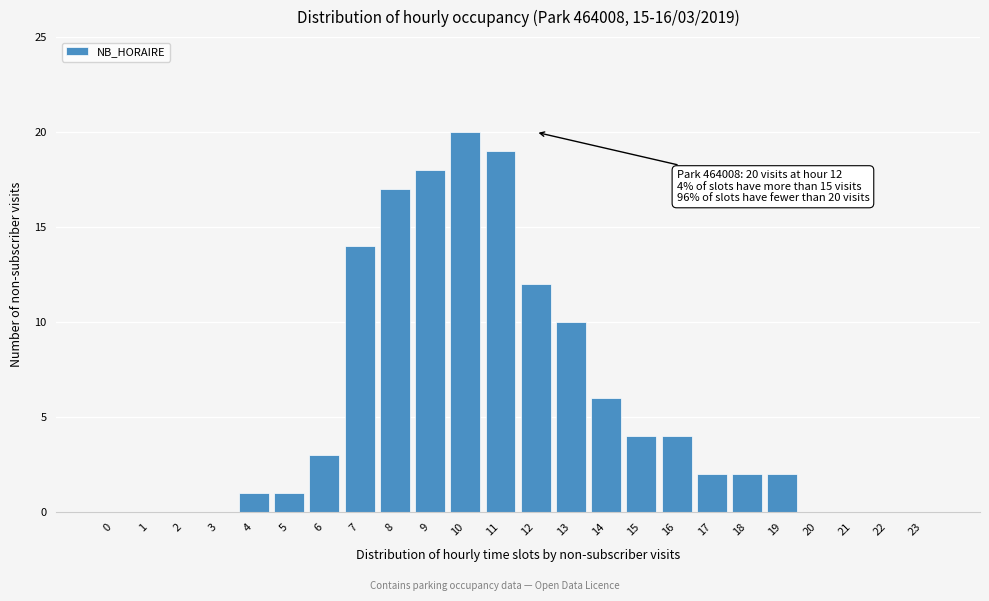

Reading right to left, extract all data points from this chart.

23=0	22=0	21=0	20=0	19=2	18=2	17=2	16=4	15=4	14=6	13=10	12=12	11=19	10=20	9=18	8=17	7=14	6=3	5=1	4=1	3=0	2=0	1=0	0=0